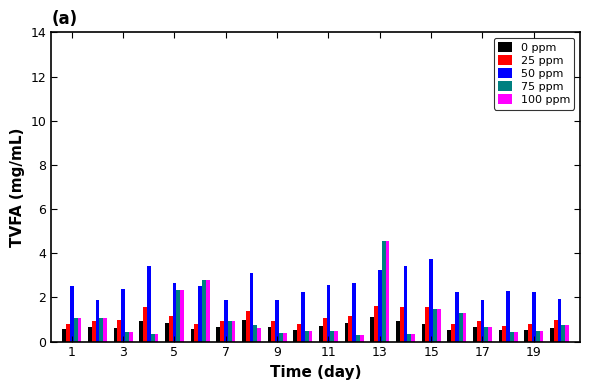

What is the smallest value displayed?

0.3